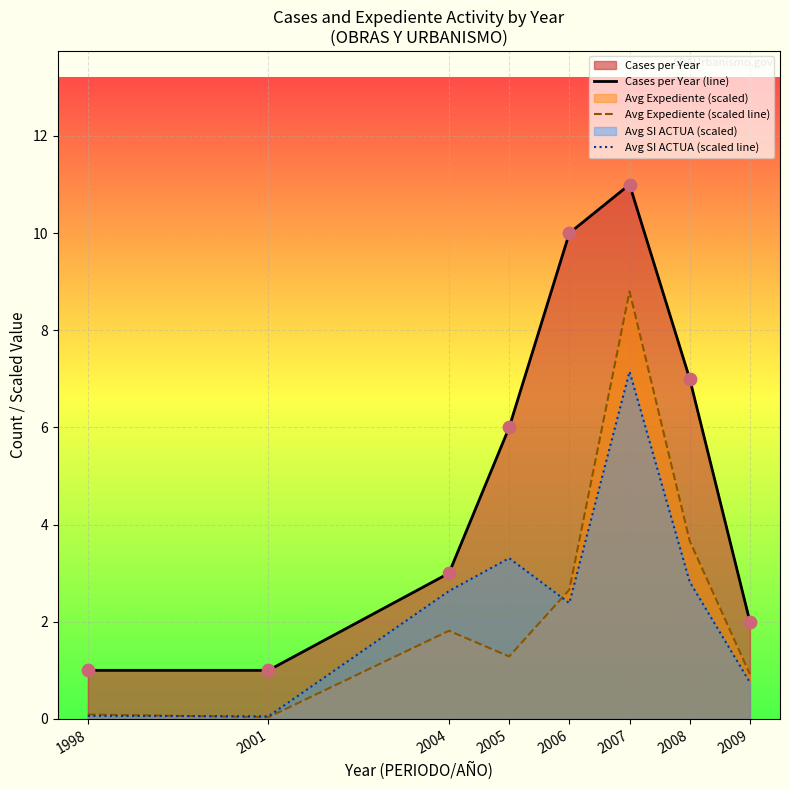

At which category is the sum across all series the highest?

2007